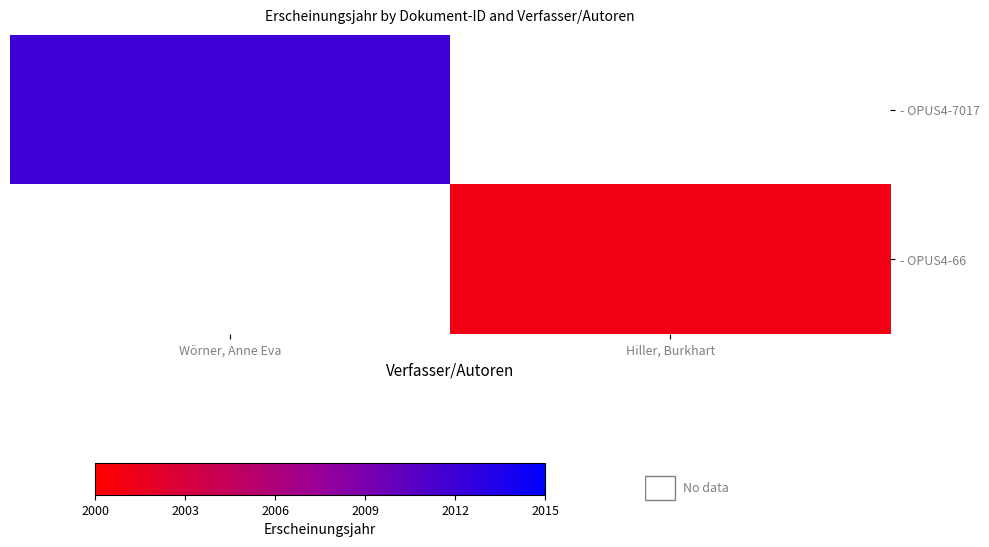

What is the minimum value shown in the chart?

2001.0